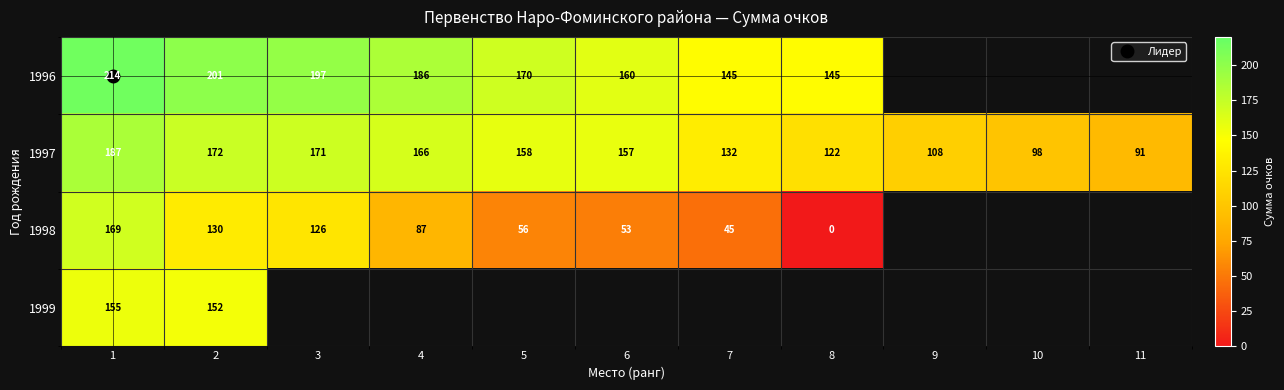

Which series has the widest spread of values?

1998